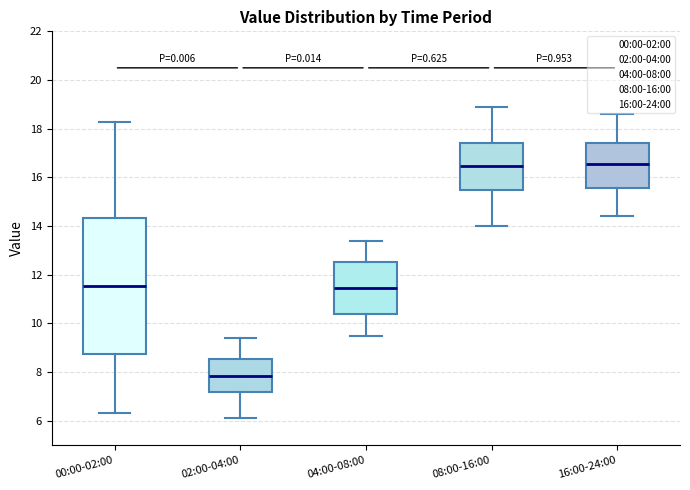

Which box is the tallest, from its lower edge to its upper edge?

00:00-02:00